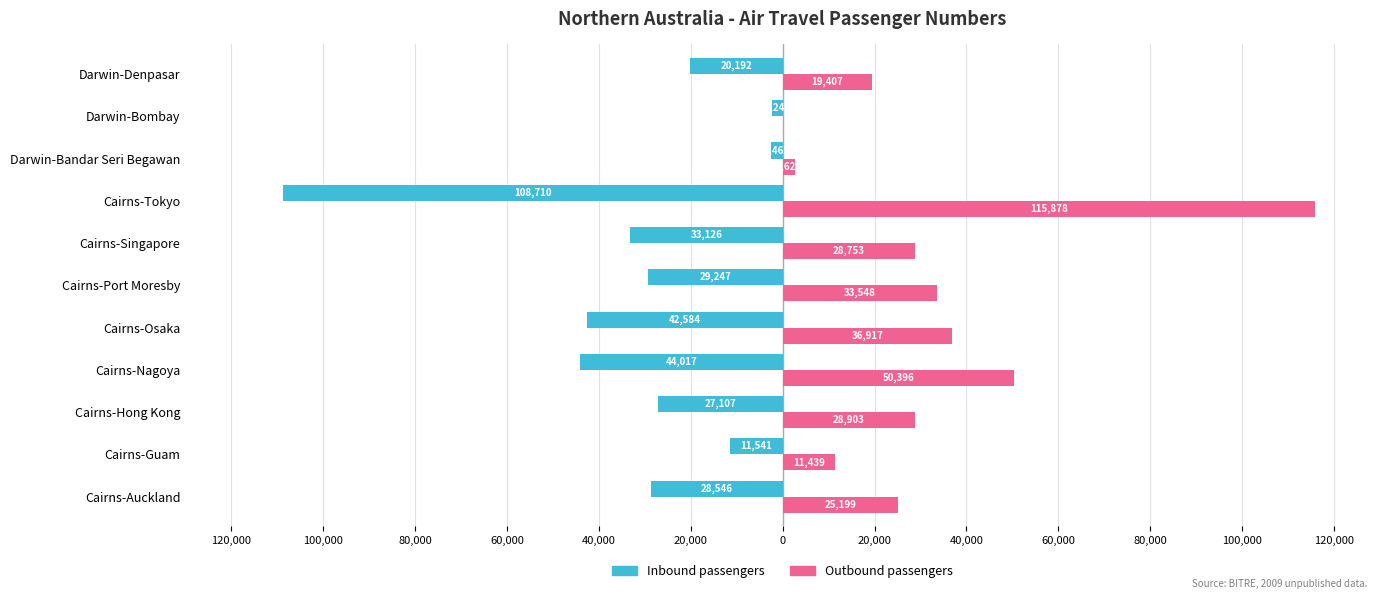

Which series has the widest spread of values?

Outbound passengers